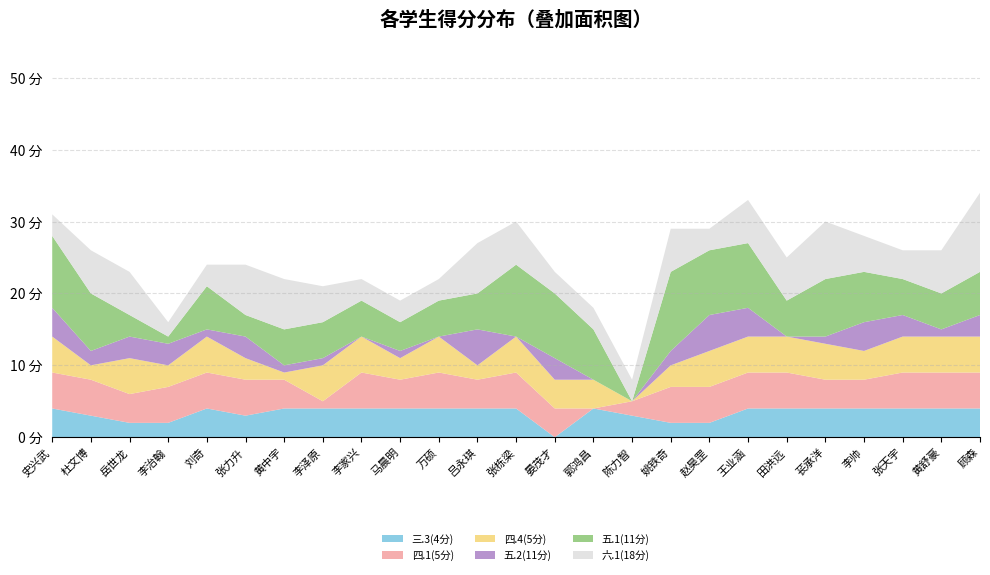

Reading left to right, what are all the values shown in this chart?

三.3(4分): 史兴武=4	杜文博=3	岳世龙=2	李治翰=2	刘奇=4	张力升=3	黄中宇=4	李泽原=4	李家兴=4	马晨明=4	万硕=4	吕永琪=4	张栋梁=4	晏茂才=0	郭鸿昌=4	陈力智=3	姚铁奇=2	赵昊罡=2	王业涵=4	田洪远=4	苌承洋=4	李帅=4	张天宇=4	黄舒豪=4	顾森=4
四.1(5分): 史兴武=5	杜文博=5	岳世龙=4	李治翰=5	刘奇=5	张力升=5	黄中宇=4	李泽原=1	李家兴=5	马晨明=4	万硕=5	吕永琪=4	张栋梁=5	晏茂才=4	郭鸿昌=0	陈力智=2	姚铁奇=5	赵昊罡=5	王业涵=5	田洪远=5	苌承洋=4	李帅=4	张天宇=5	黄舒豪=5	顾森=5
四.4(5分): 史兴武=5	杜文博=2	岳世龙=5	李治翰=3	刘奇=5	张力升=3	黄中宇=1	李泽原=5	李家兴=5	马晨明=3	万硕=5	吕永琪=2	张栋梁=5	晏茂才=4	郭鸿昌=4	陈力智=0	姚铁奇=3	赵昊罡=5	王业涵=5	田洪远=5	苌承洋=5	李帅=4	张天宇=5	黄舒豪=5	顾森=5
五.2(11分): 史兴武=4	杜文博=2	岳世龙=3	李治翰=3	刘奇=1	张力升=3	黄中宇=1	李泽原=1	李家兴=0	马晨明=1	万硕=0	吕永琪=5	张栋梁=0	晏茂才=3	郭鸿昌=0	陈力智=0	姚铁奇=2	赵昊罡=5	王业涵=4	田洪远=0	苌承洋=1	李帅=4	张天宇=3	黄舒豪=1	顾森=3
五.1(11分): 史兴武=10	杜文博=8	岳世龙=3	李治翰=1	刘奇=6	张力升=3	黄中宇=5	李泽原=5	李家兴=5	马晨明=4	万硕=5	吕永琪=5	张栋梁=10	晏茂才=9	郭鸿昌=7	陈力智=0	姚铁奇=11	赵昊罡=9	王业涵=9	田洪远=5	苌承洋=8	李帅=7	张天宇=5	黄舒豪=5	顾森=6
六.1(18分): 史兴武=3	杜文博=6	岳世龙=6	李治翰=2	刘奇=3	张力升=7	黄中宇=7	李泽原=5	李家兴=3	马晨明=3	万硕=3	吕永琪=7	张栋梁=6	晏茂才=3	郭鸿昌=3	陈力智=3	姚铁奇=6	赵昊罡=3	王业涵=6	田洪远=6	苌承洋=8	李帅=5	张天宇=4	黄舒豪=6	顾森=11